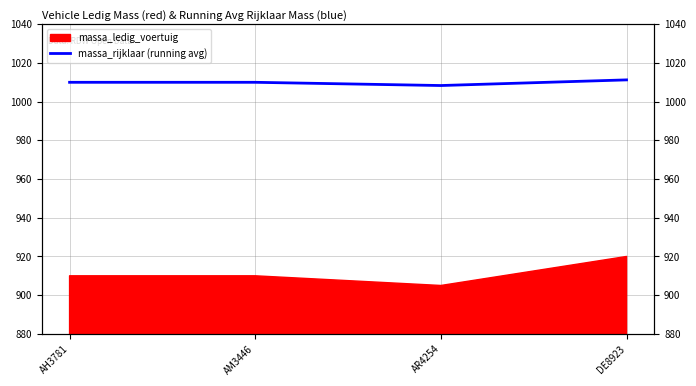

What is the label of the 4th point from the right?

AH3781